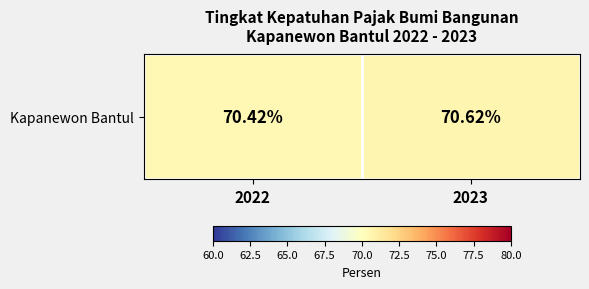

Reading left to right, extract all data points from this chart.

70.4	70.6